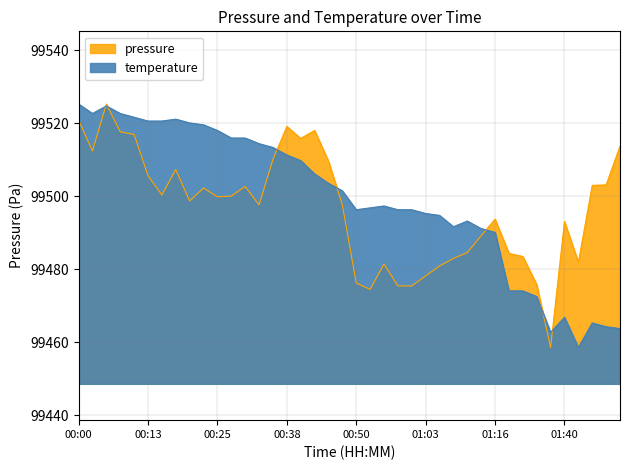

Which category has the highest value in the pressure series?

00:05